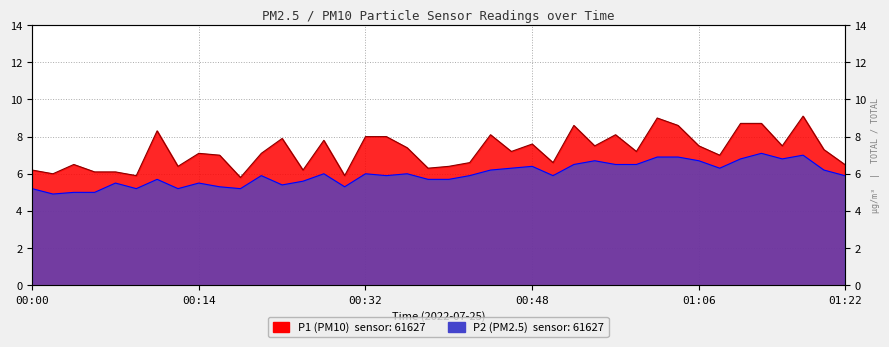

At how many categories does at least one series exceed 7?

23